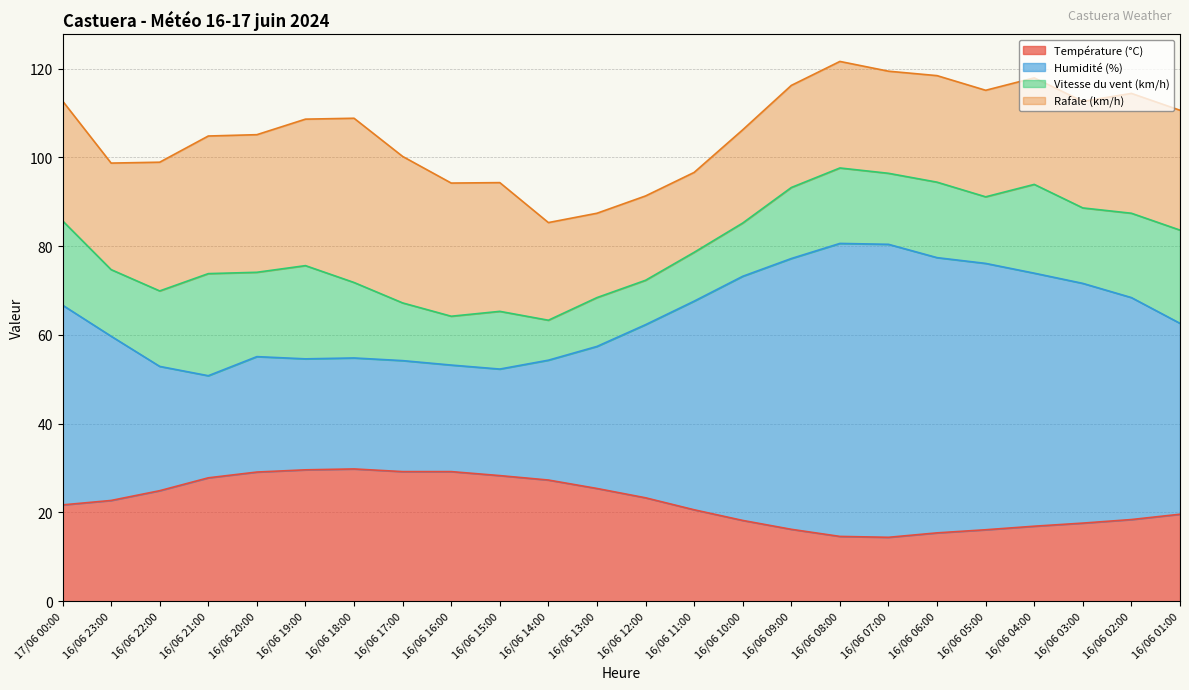

At which label does Température (°C) first exceed 22?

16/06 23:00